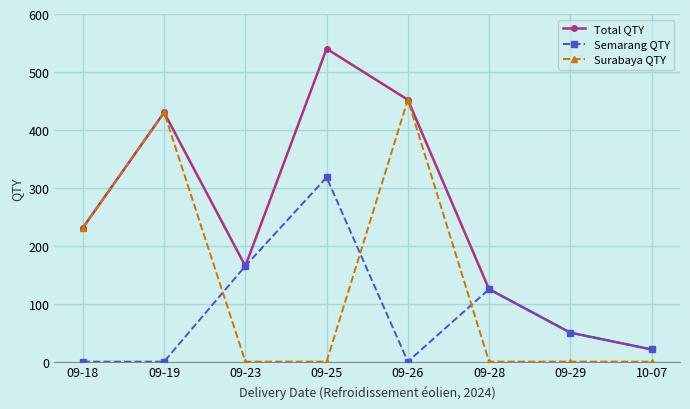

How many values in the Semarang QTY series are below 50?

4